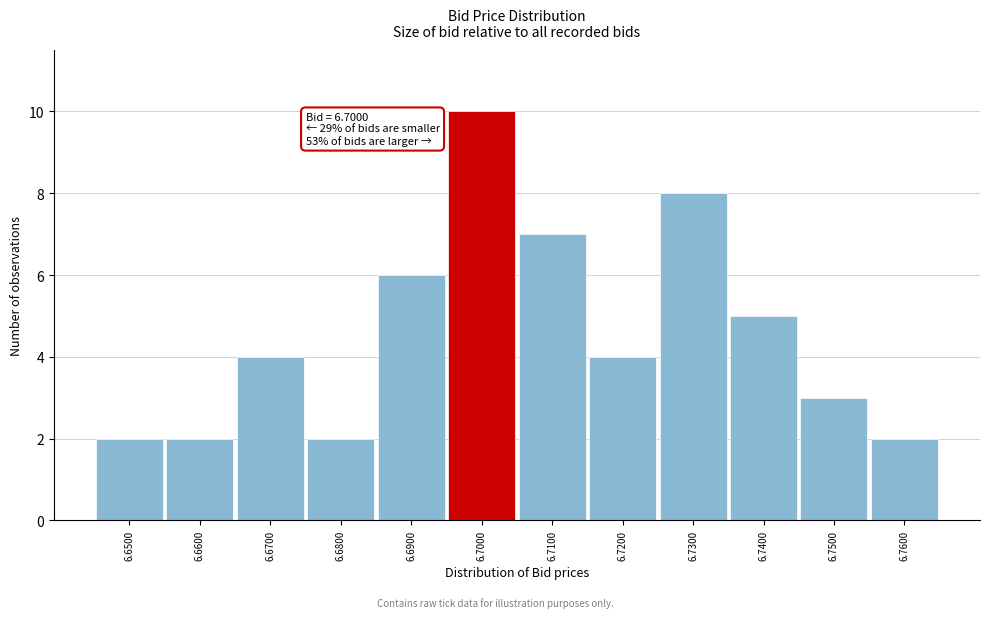

Which range on the x-axis has the tallest bar?

6.695 to 6.705